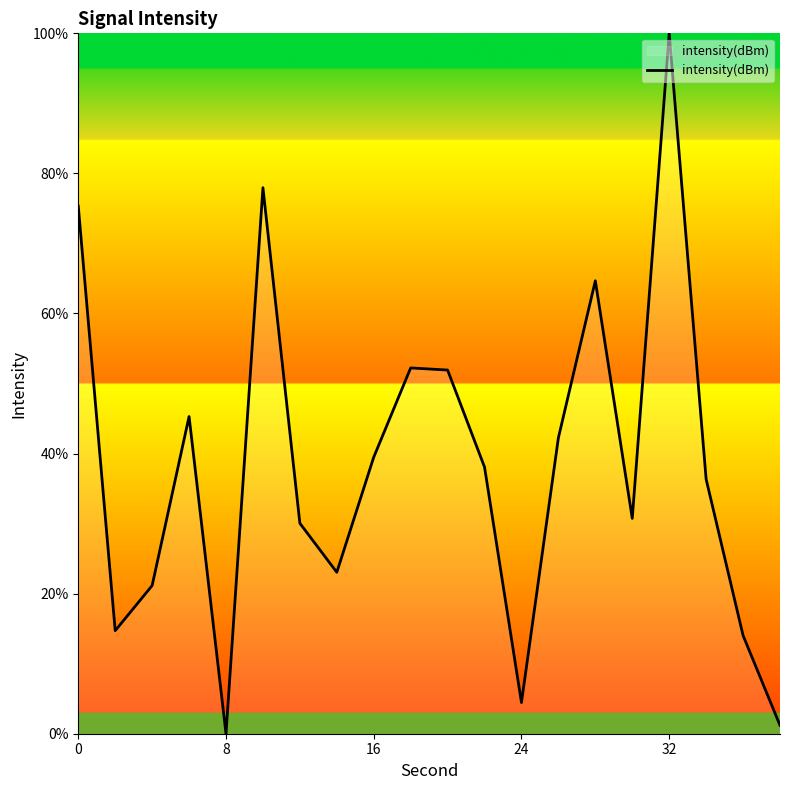

What is the greatest value displayed?

100.0